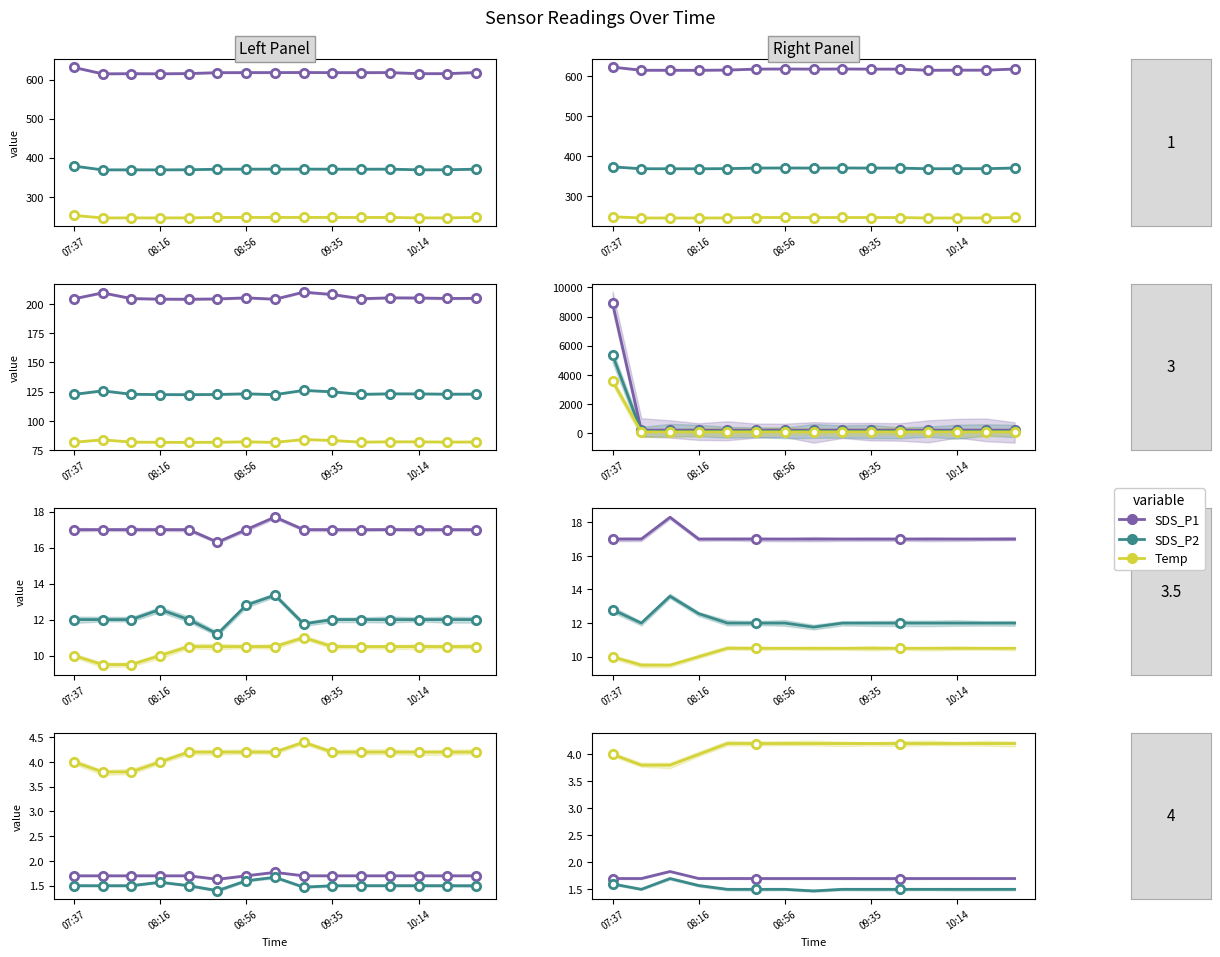

The value of SDS_P2 at 08:16 is 1.5. True or false?

True